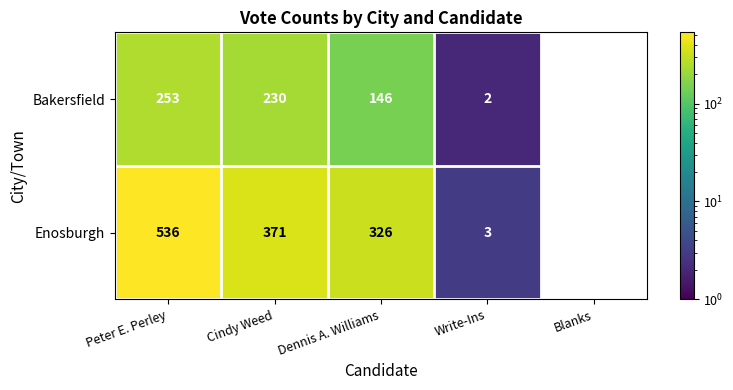

Is the value of Enosburgh at Blanks greater than the value of Bakersfield at Cindy Weed?

No